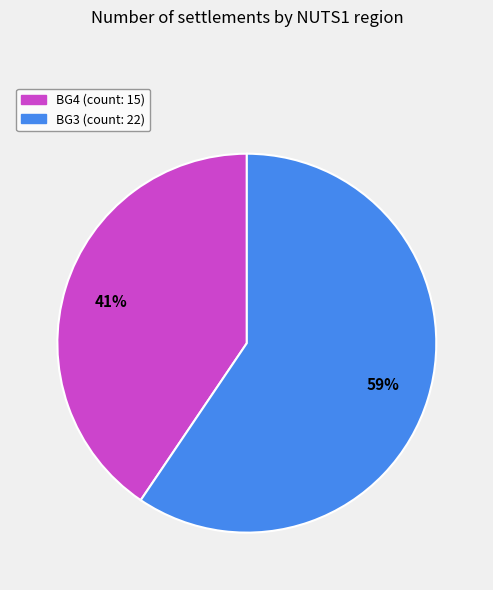

Is there any slice that represents more than half of the pie?

Yes